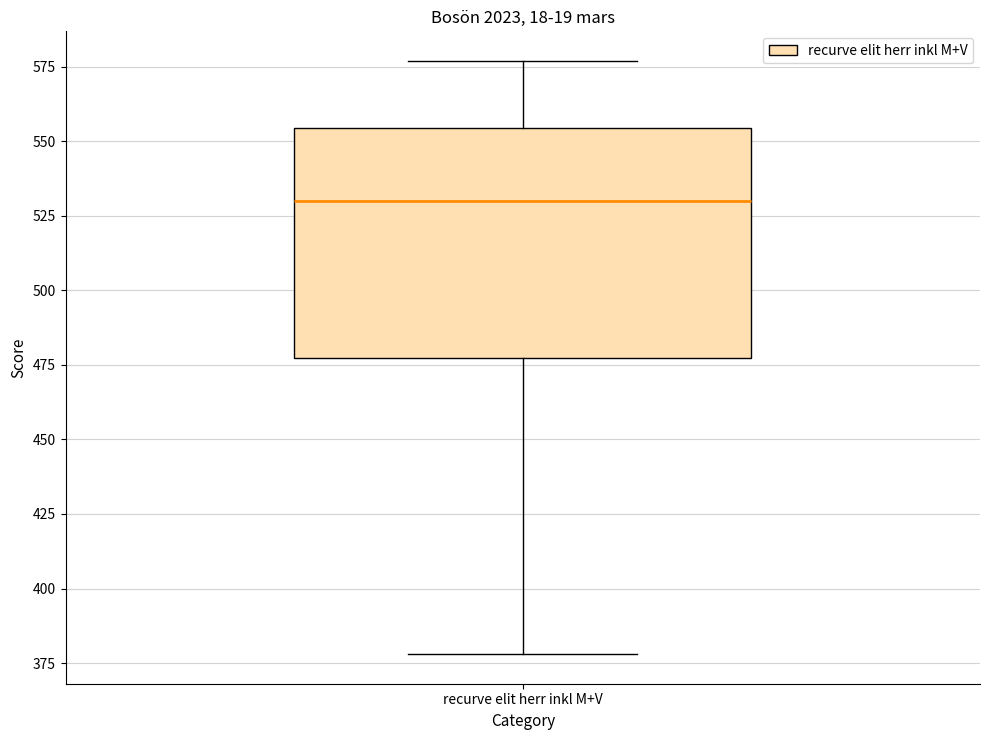

Read this box plot against the y-axis: the position of the median line, the range covered by the box, and the ends of both whiskers. The values are not printed on the chart, so give them approximately, as read against the axis.

median 530, box 480 to 555, whiskers 380 to 575